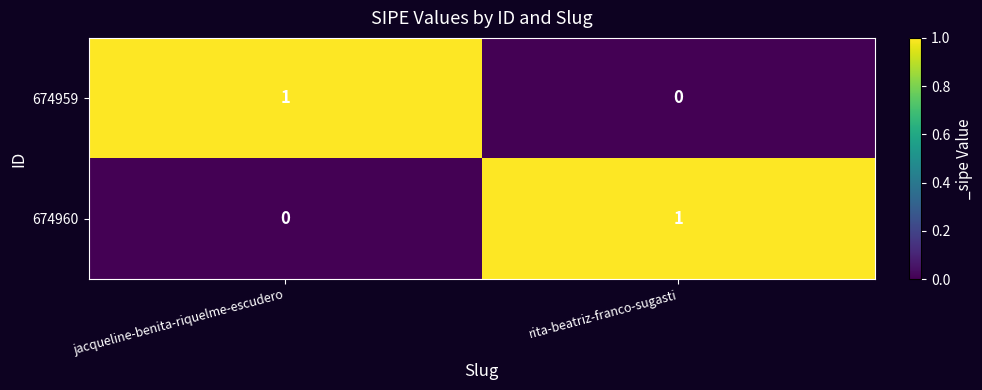

At how many categories does at least one series exceed 0?

2